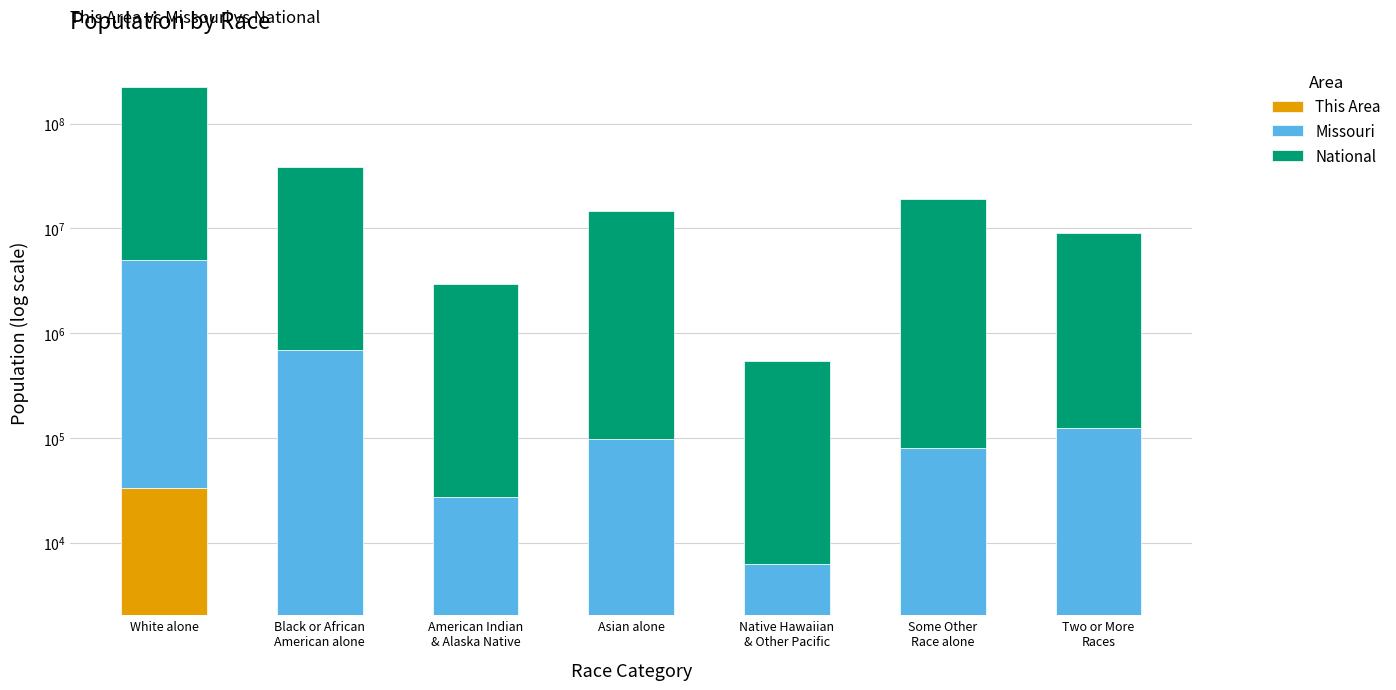

What is the value of the This Area bar at the 1st from the left?

33558